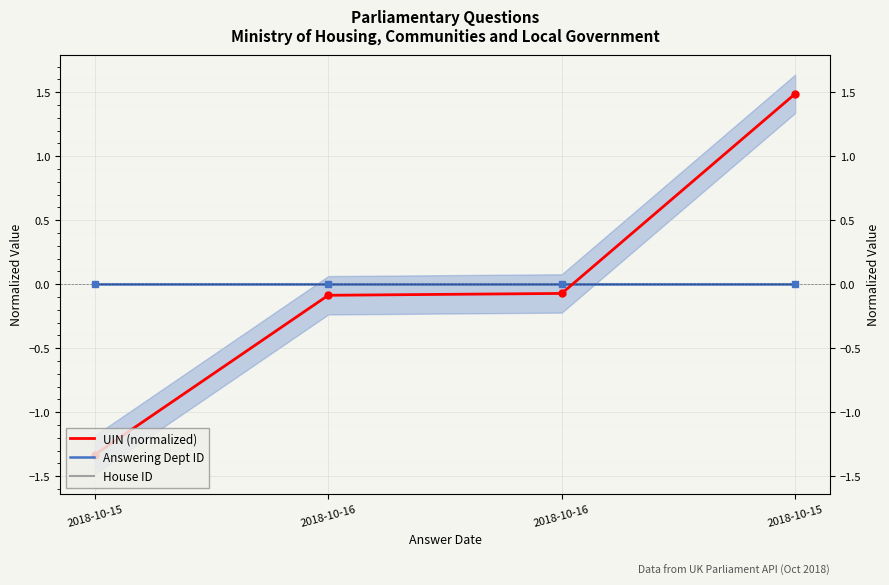

True or false: Answering Dept ID has more than 0 points higher than both neighbors.

False